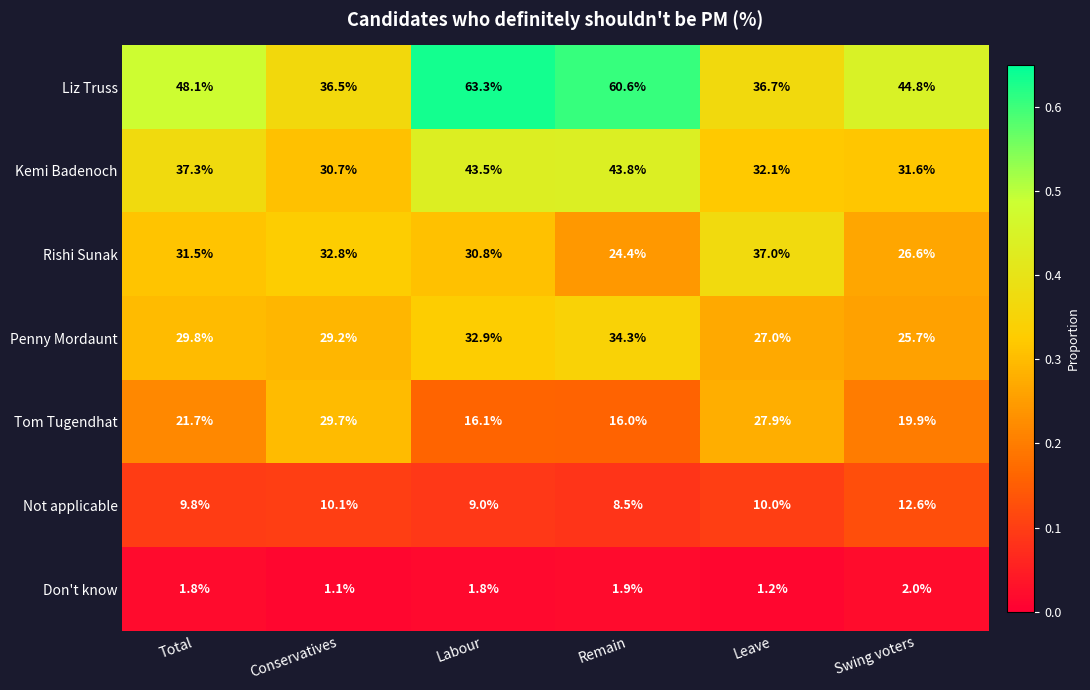

What is the maximum value for Liz Truss?

63.3